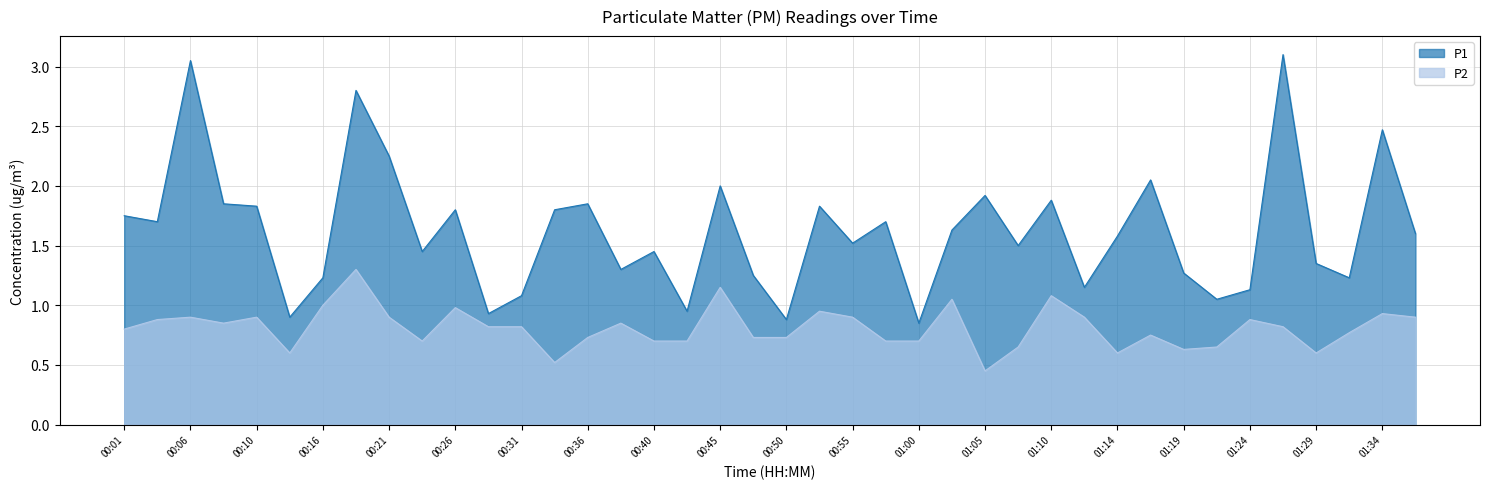

At which category does the chart reach its peak across all series?

01:27